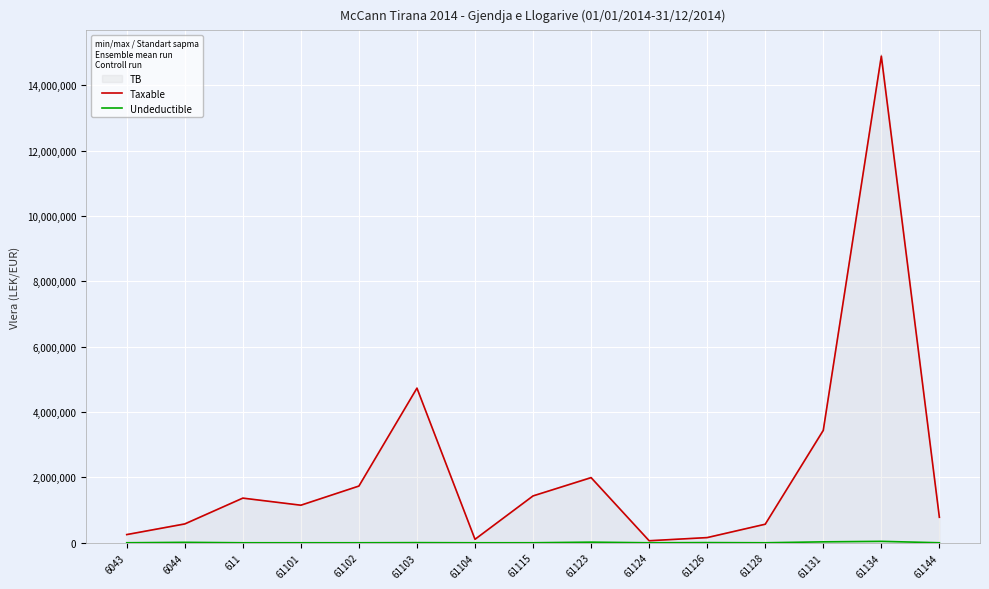

Which series has the largest range (max minus min)?

TB